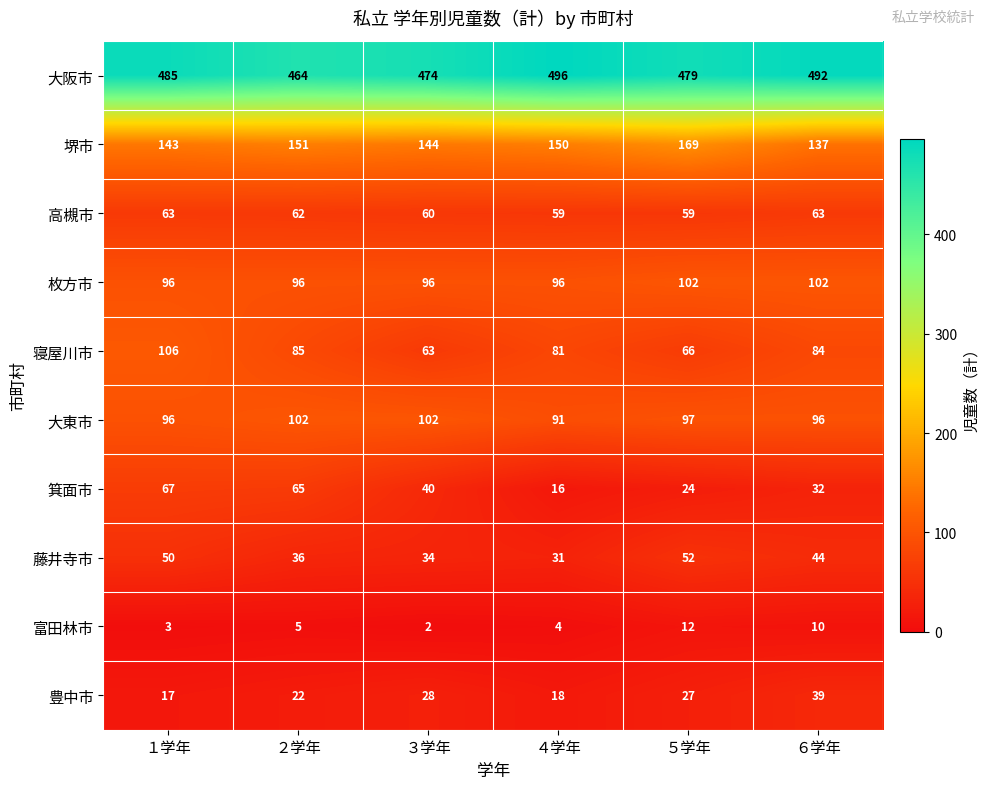

What is the smallest value displayed?

2